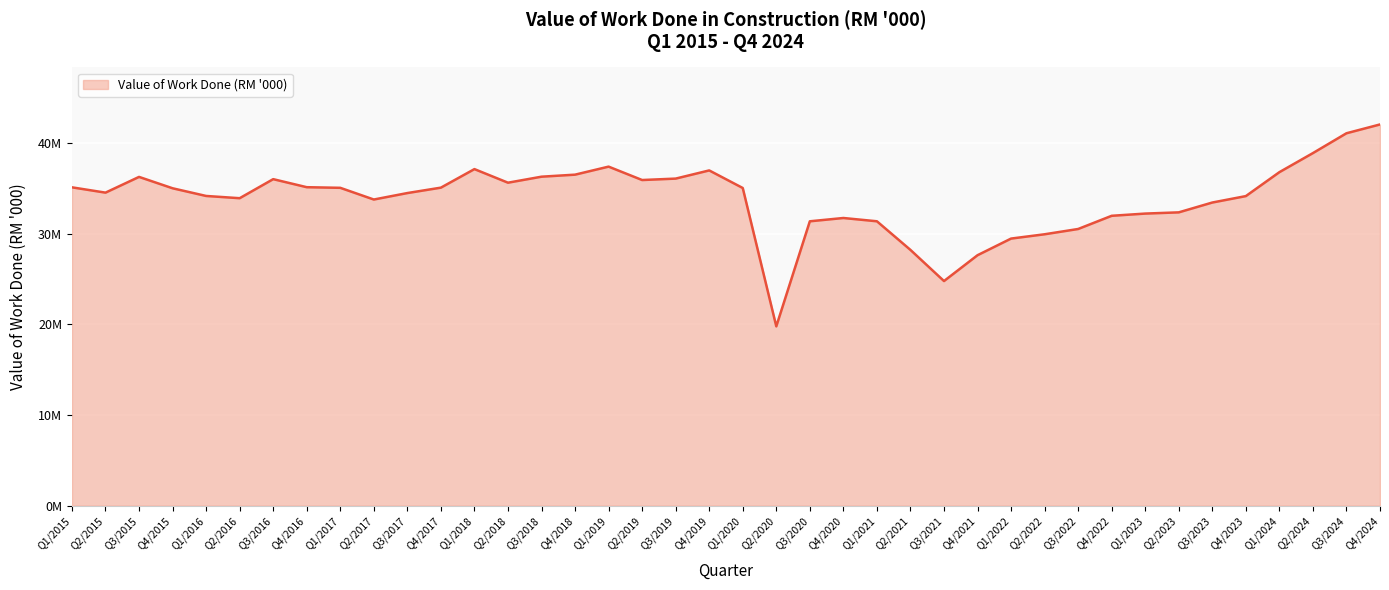

What is the average value?

33829789.6